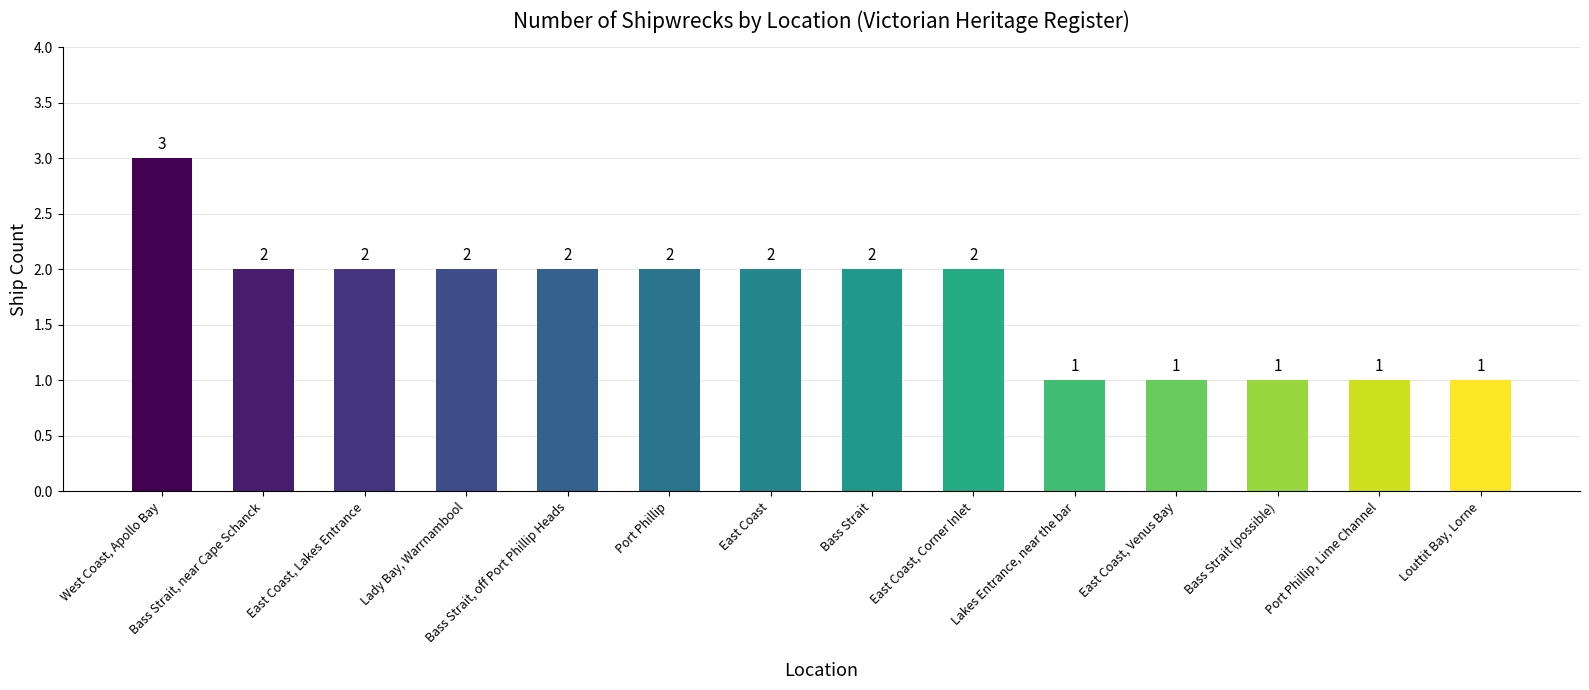

How many values are below 2?

5